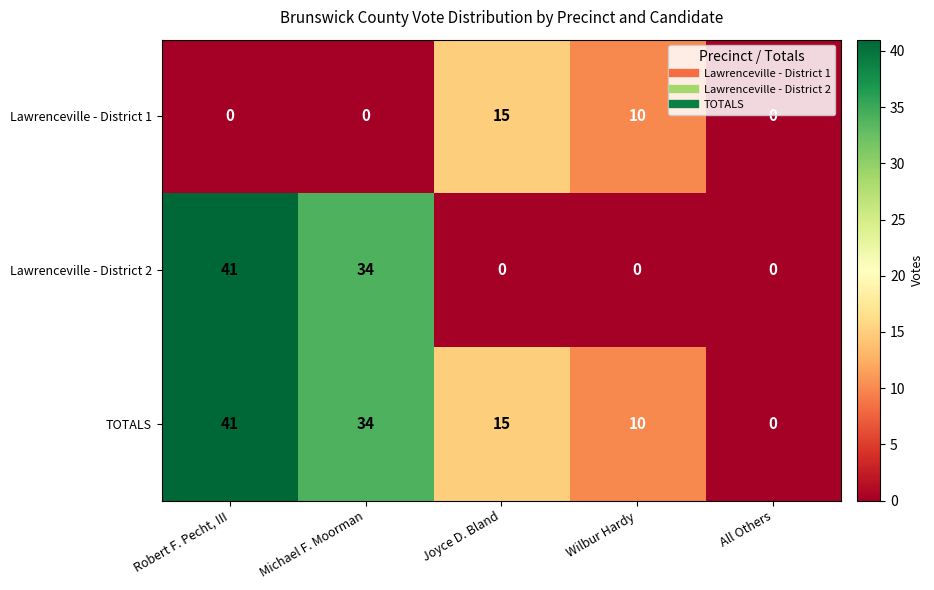

What is the maximum value shown in the chart?

41